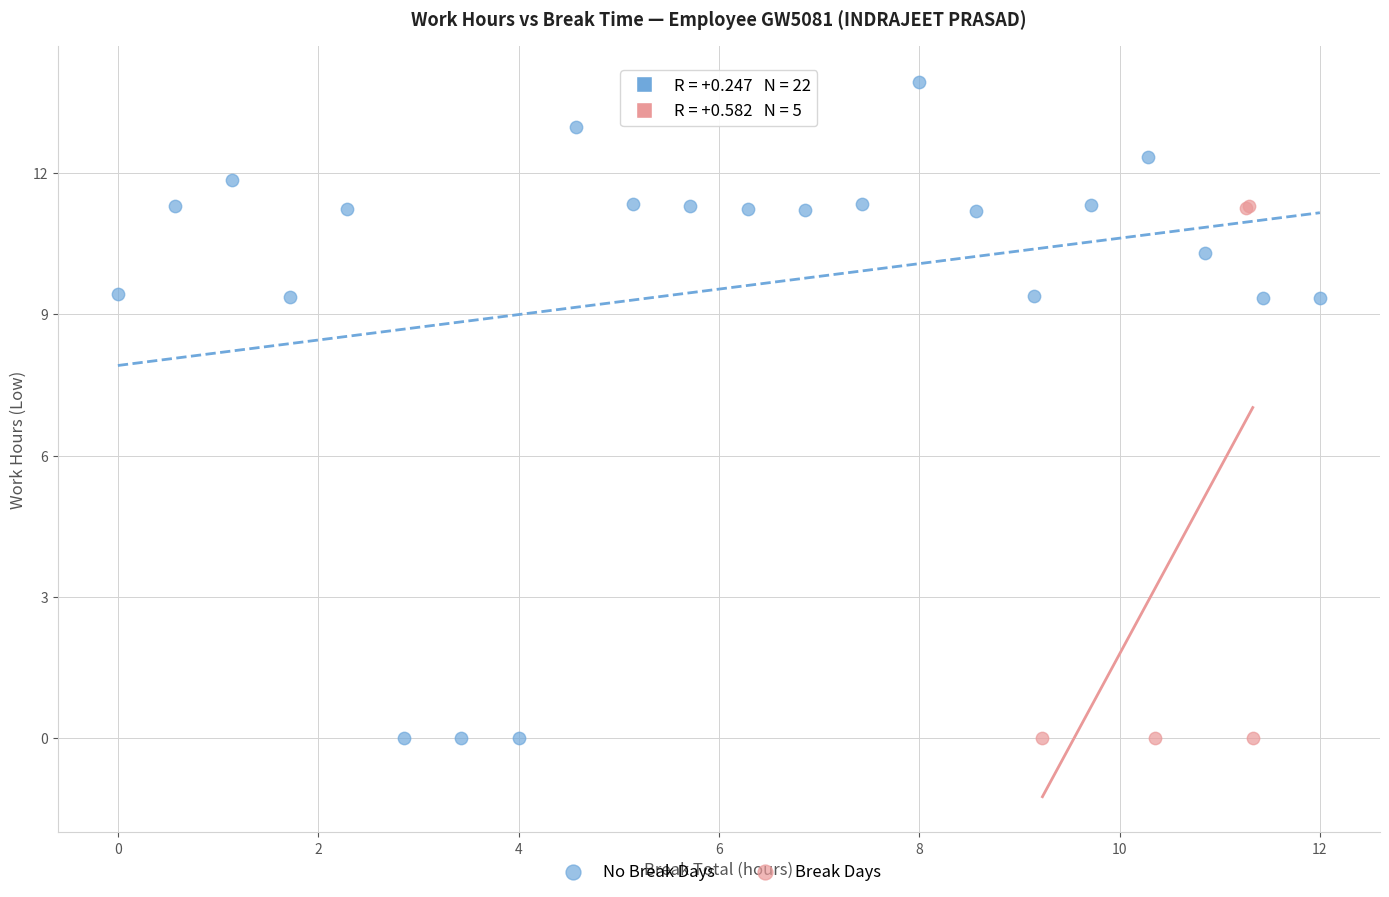

Which series reaches the maximum Y coordinate?

No Break Days